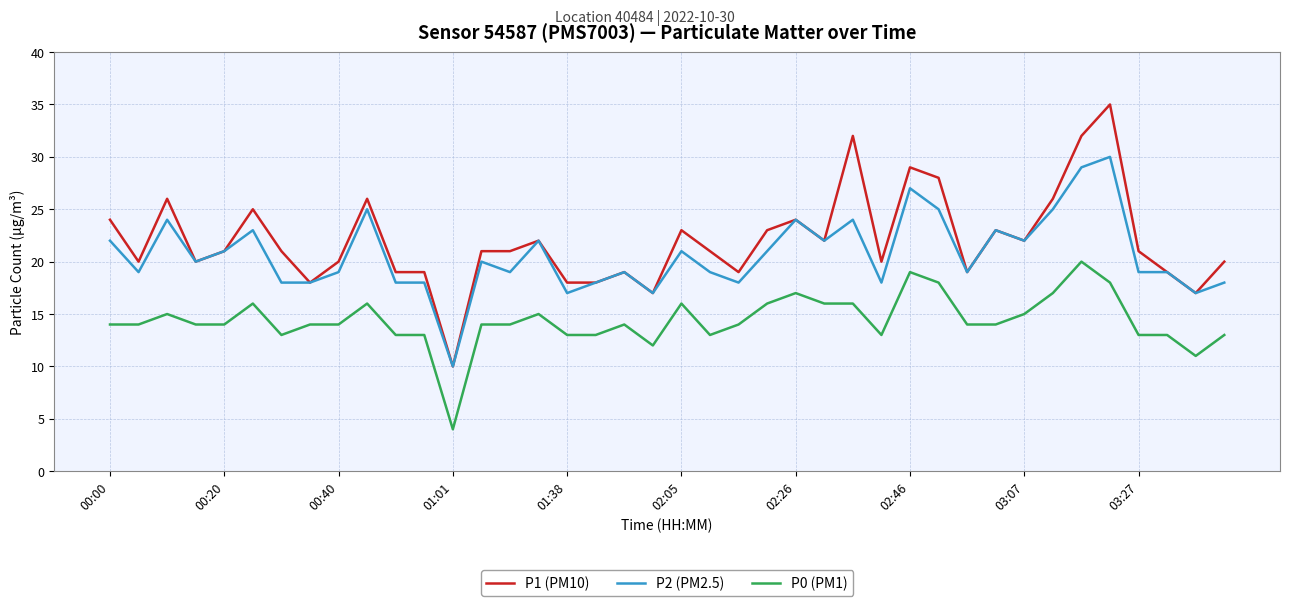

What is the minimum value shown in the chart?

4